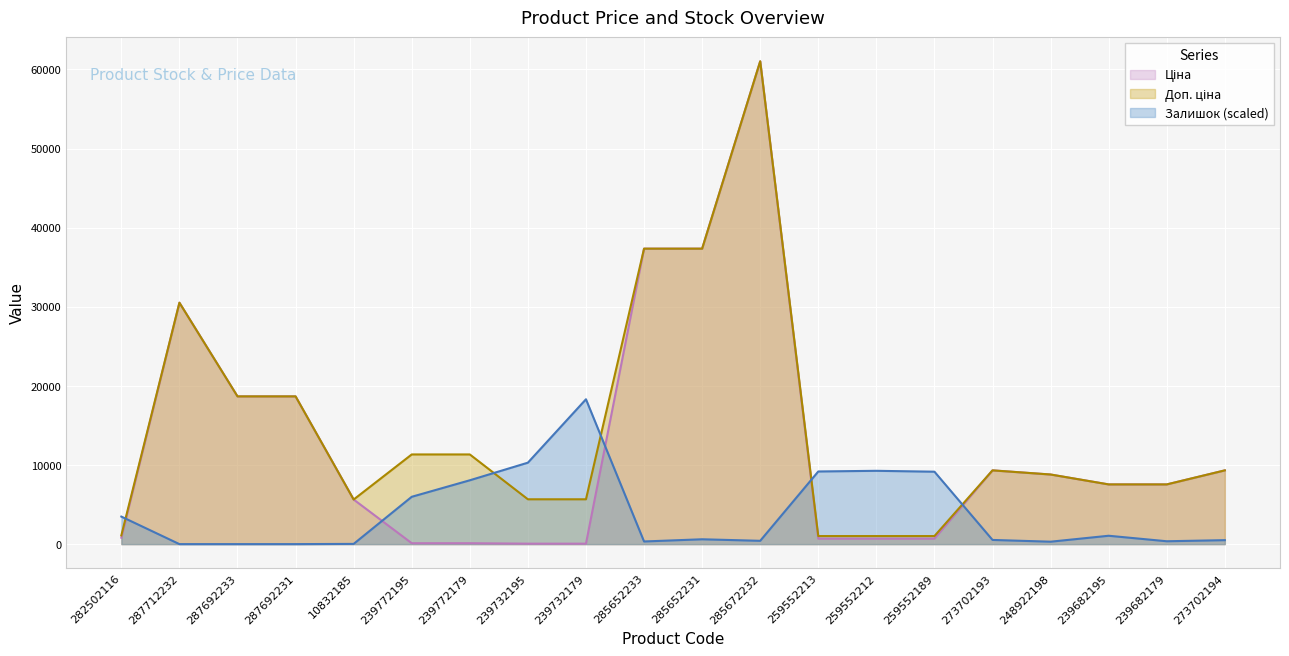

Where is the first local maximum for Залишок?

239732179